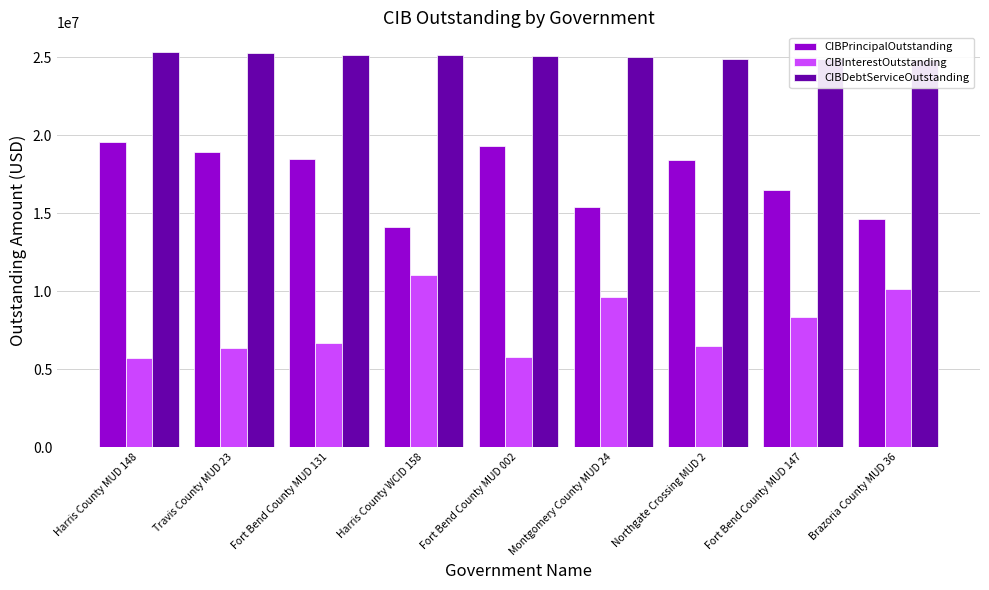

What is the difference between the maximum and second lowest values in the CIBPrincipalOutstanding series?

4940000.0